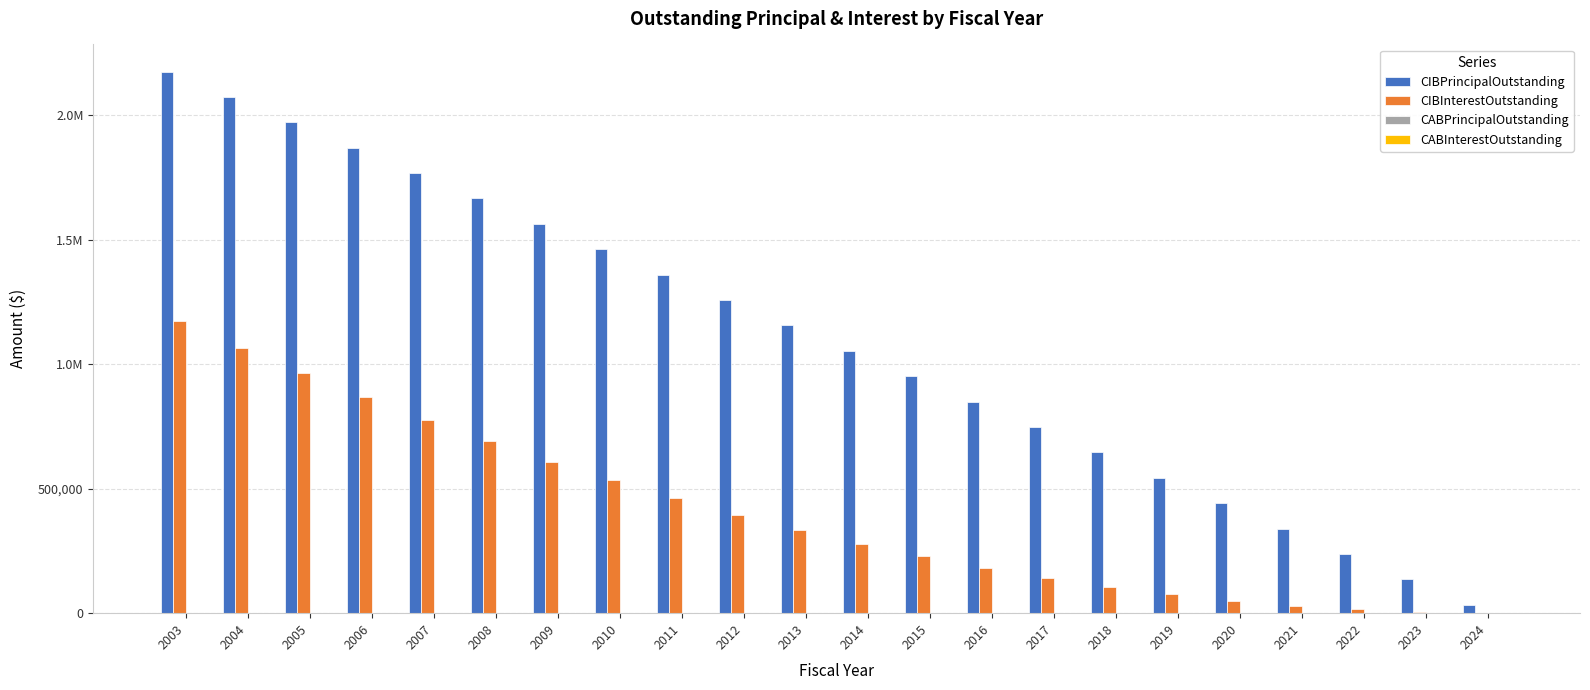

What is the maximum value shown in the chart?

2176000.0